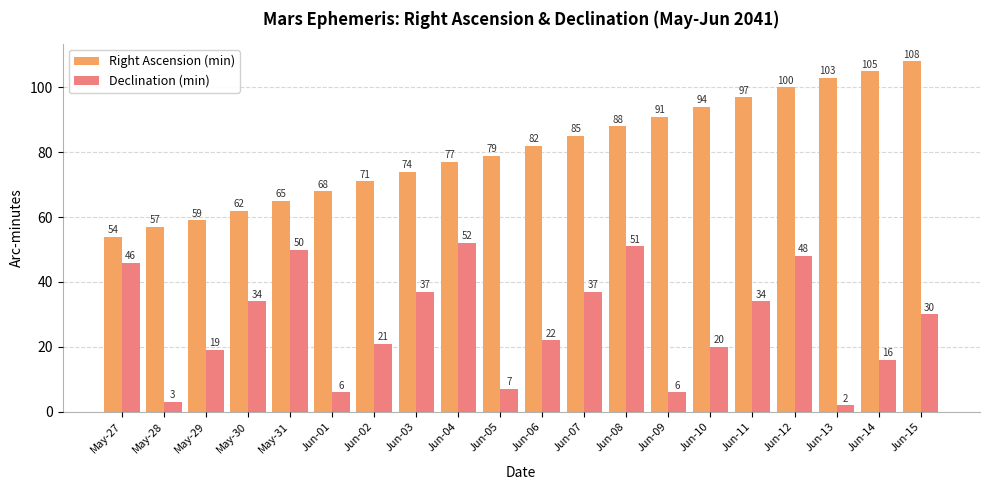

Which category has the lowest value in the Declination (min) series?

Jun-13